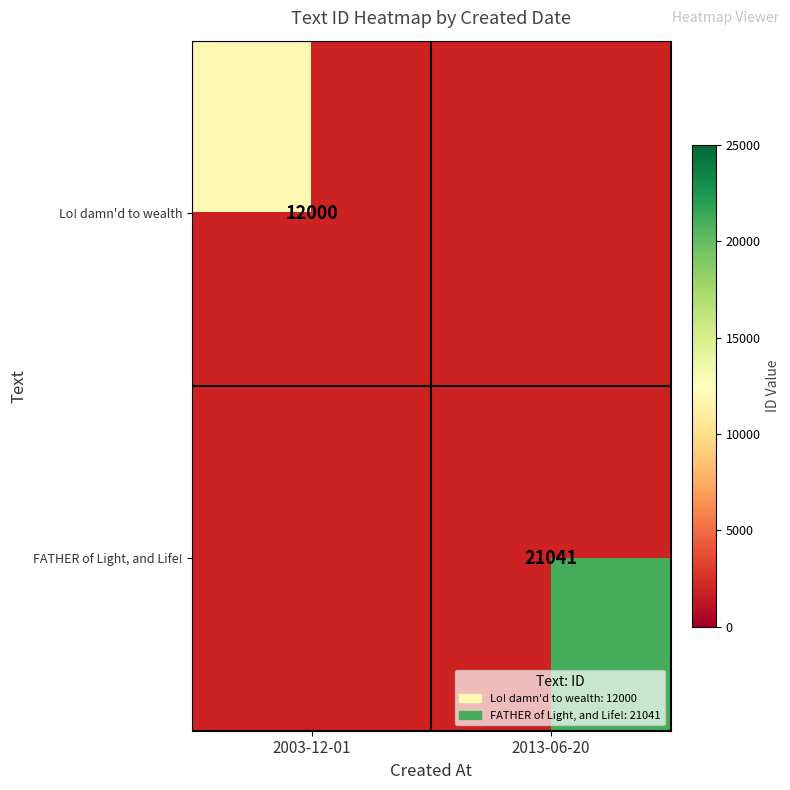

What is the maximum value shown in the chart?

21041.0